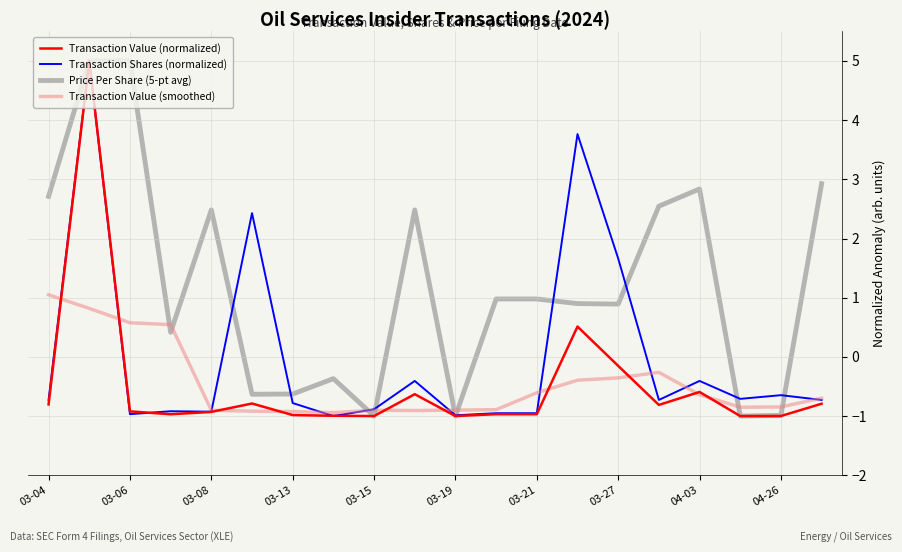

What is the lowest value of the Transaction Value (smoothed) series?

-0.9